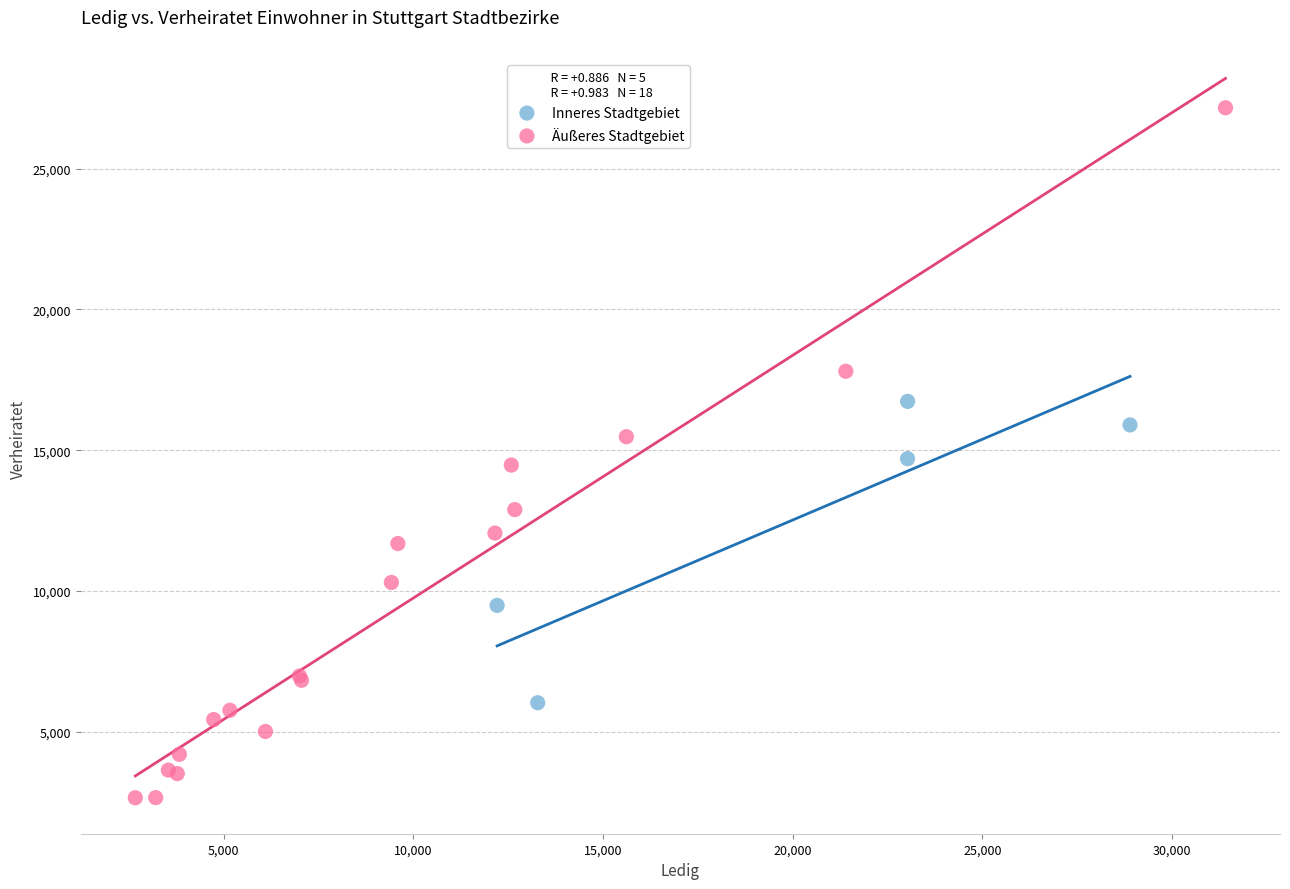

Which series contains the lowest Y value?

Äußeres Stadtgebiet